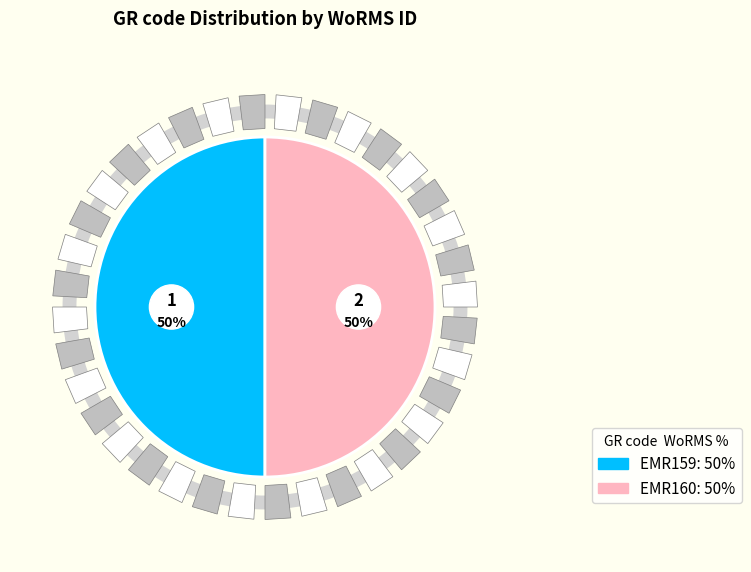

Which category accounts for the majority?

EMR160